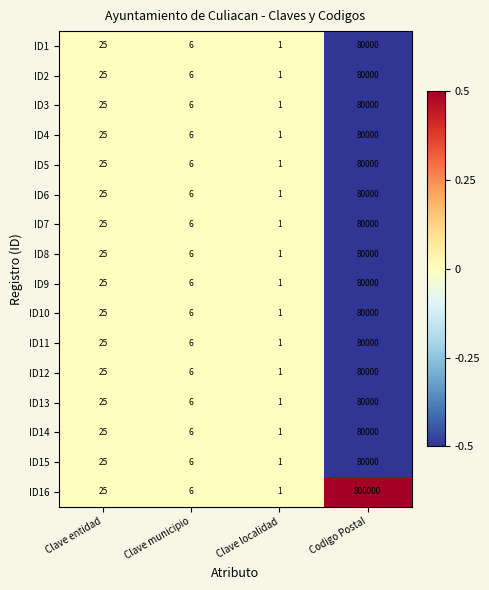

What is the sum of all ID2 values?

80032